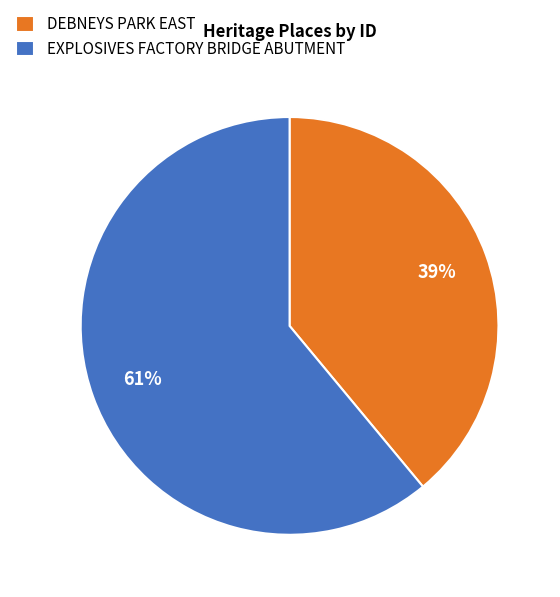

Which category has the smallest portion of the pie?

DEBNEYS PARK EAST